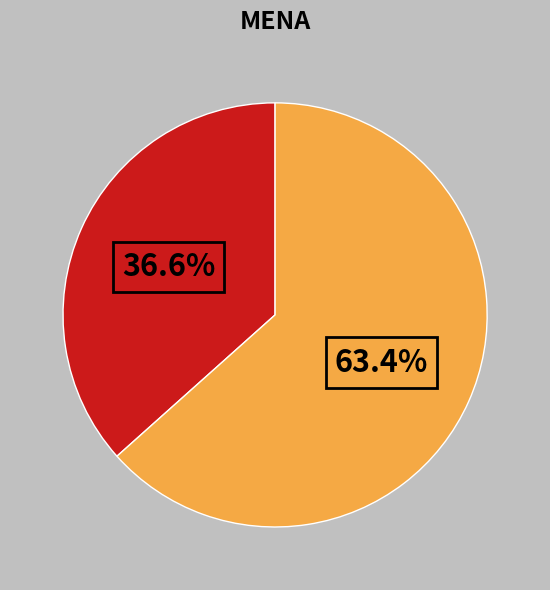

Does any single category account for the majority?

Yes